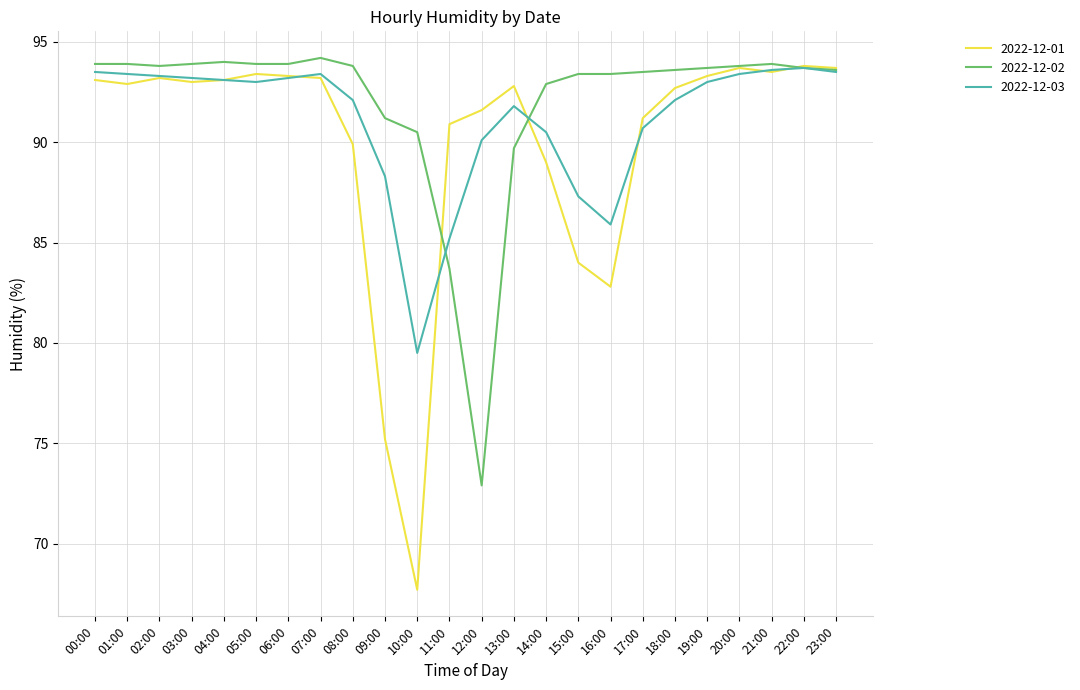

True or false: 2022-12-03 has a value of 117.1 at 16:00.

False